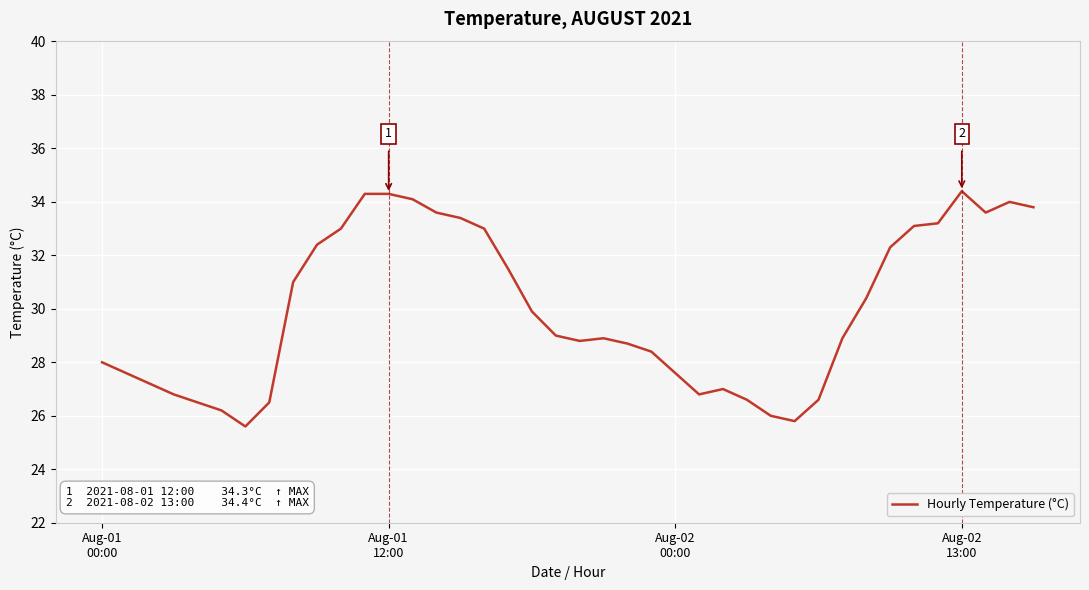

What is the smallest value displayed?

25.6